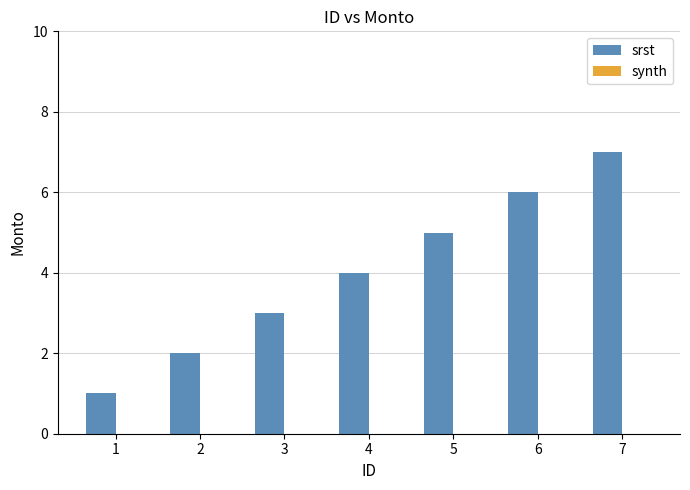

Rank the categories by value from lowest to highest.

1, 2, 3, 4, 5, 6, 7